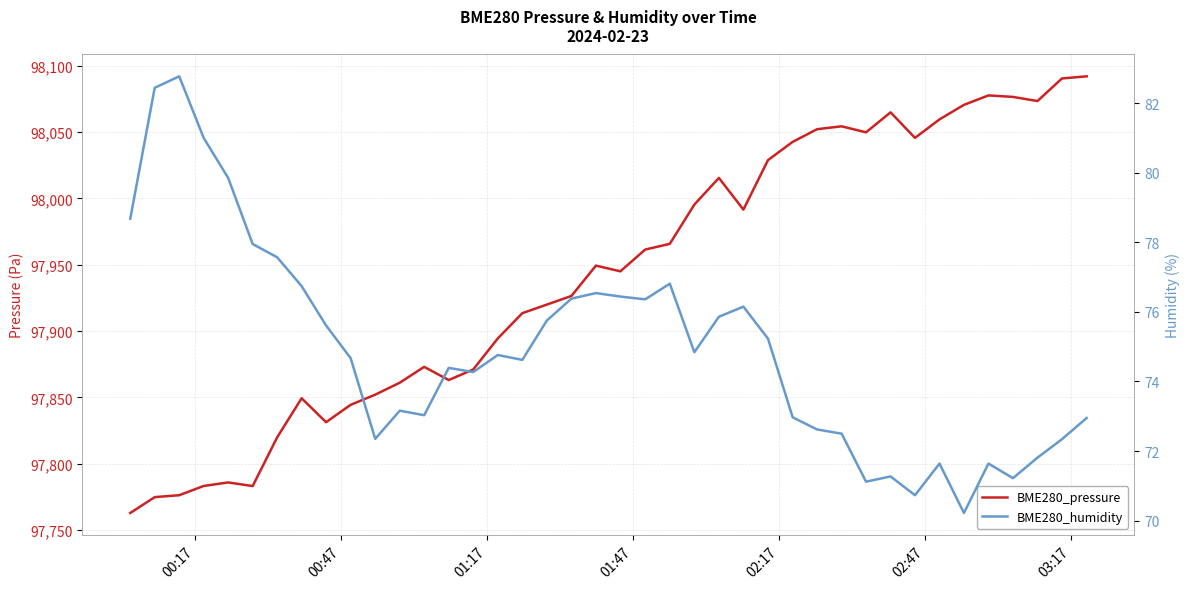

True or false: BME280_pressure and BME280_humidity intersect in this chart.

False